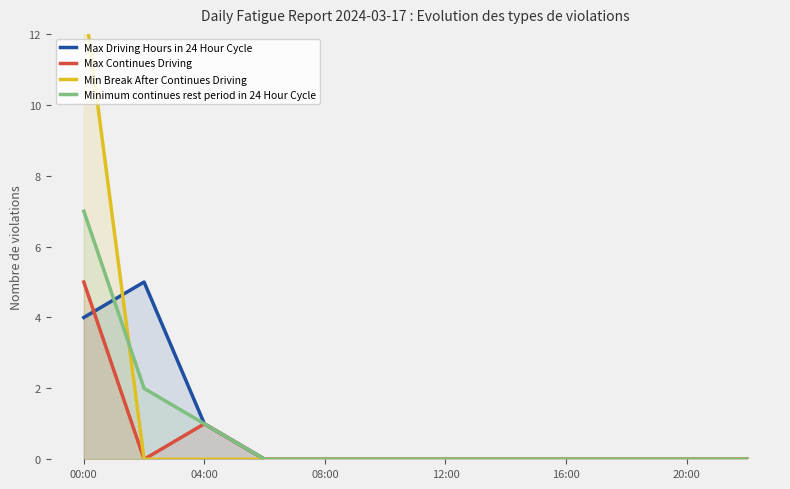

Rank the series by their maximum value, from highest to lowest.

Min Break After Continues Driving, Minimum continues rest period in 24 Hour Cycle, Max Driving Hours in 24 Hour Cycle, Max Continues Driving